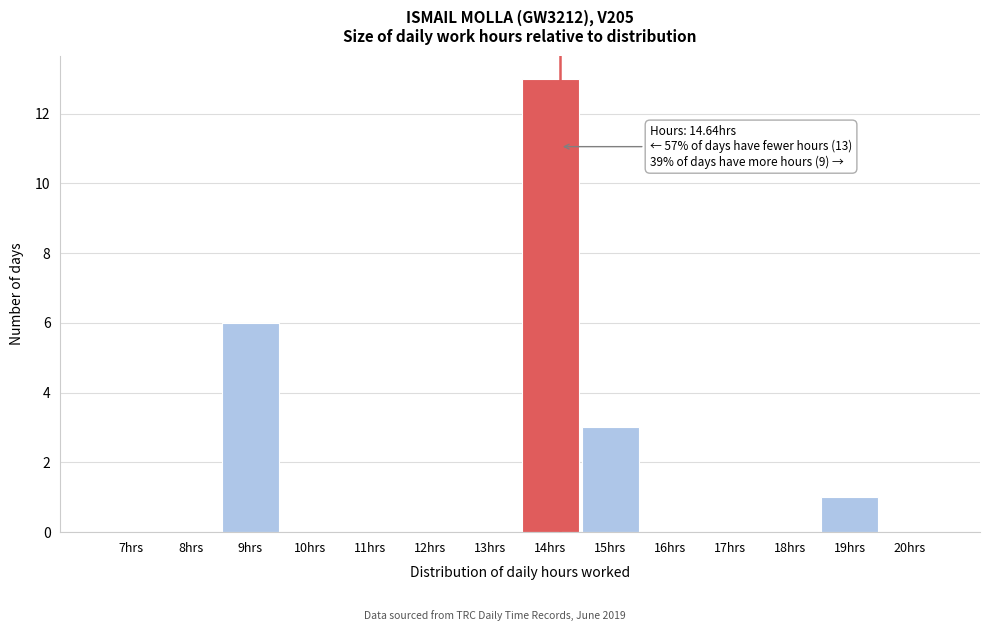

Reading left to right, list all the values displayed in this chart.

7hrs=0	8hrs=0	9hrs=6	10hrs=0	11hrs=0	12hrs=0	13hrs=0	14hrs=13	15hrs=3	16hrs=0	17hrs=0	18hrs=0	19hrs=1	20hrs=0